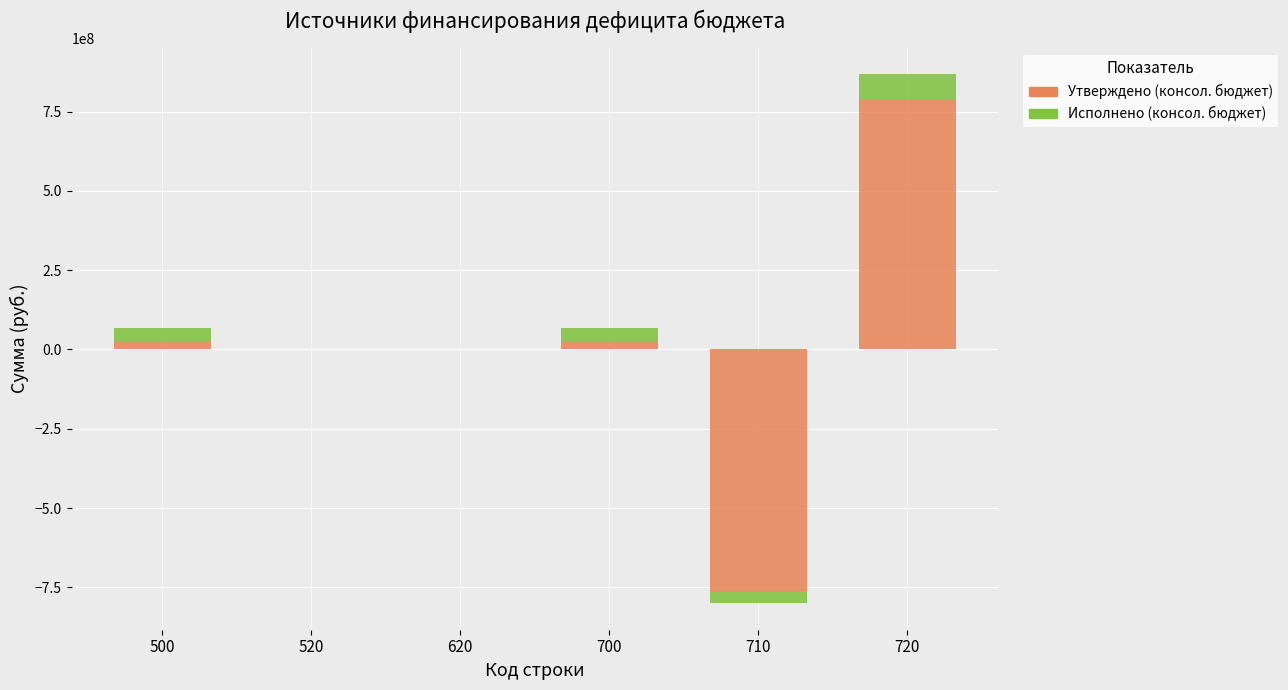

How many groups of bars are there?

6